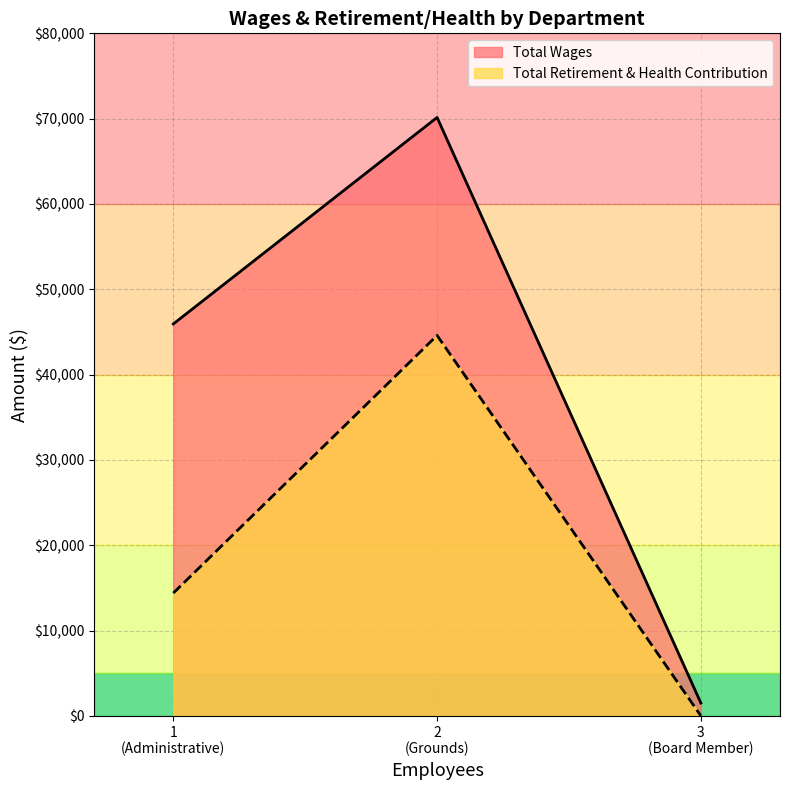

How many lines are shown in the chart?

2